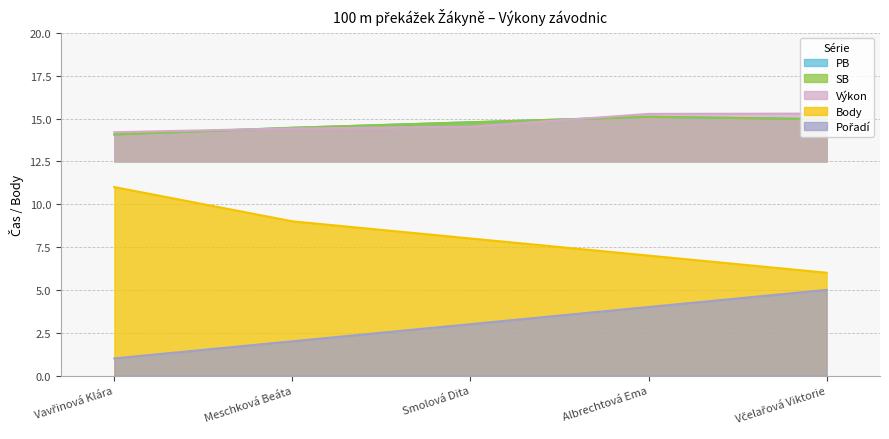

What are all the series names shown in the legend?

PB, SB, Výkon, Body, Pořadí